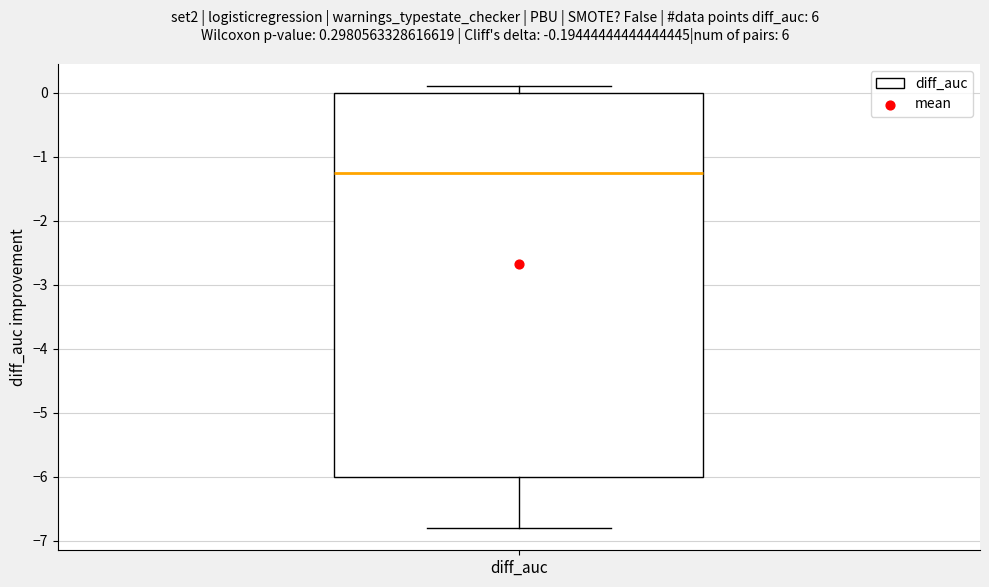

Read this box plot against the y-axis: the position of the median line, the range covered by the box, and the ends of both whiskers. The values are not printed on the chart, so give them approximately, as read against the axis.

median -1.2, box -6.0 to 0.0, whiskers -6.8 to 0.1